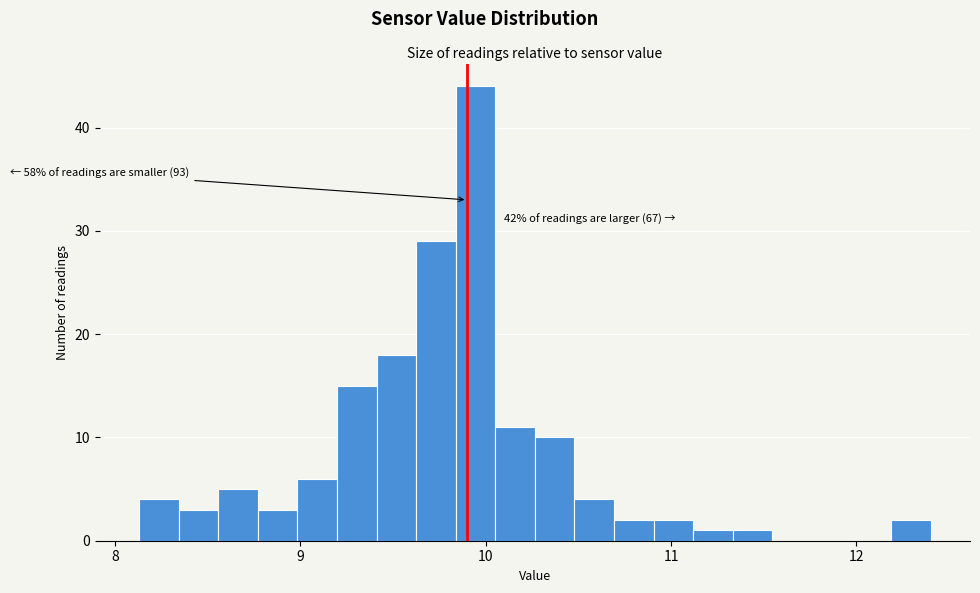

Read against the x-axis, roughly where is the centre of the tallest bar?

9.9